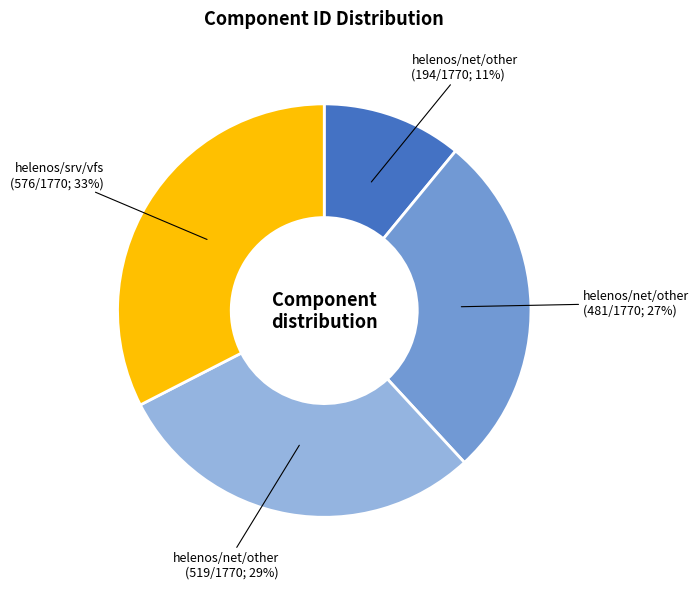

To the nearest percent, what is the average slice percentage?

25%